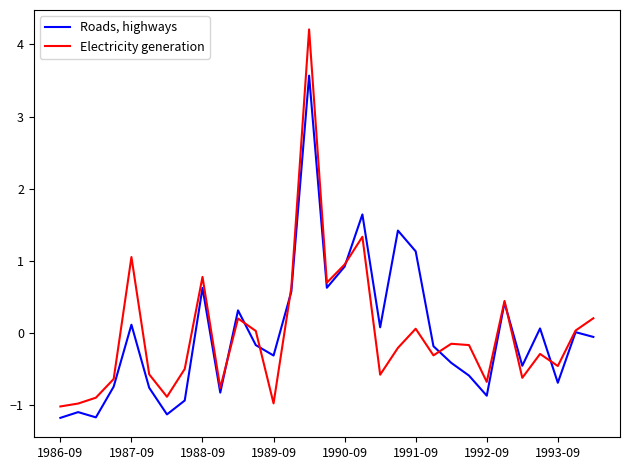

What is the difference between the maximum and minimum values in the Roads, highways series?

4.7